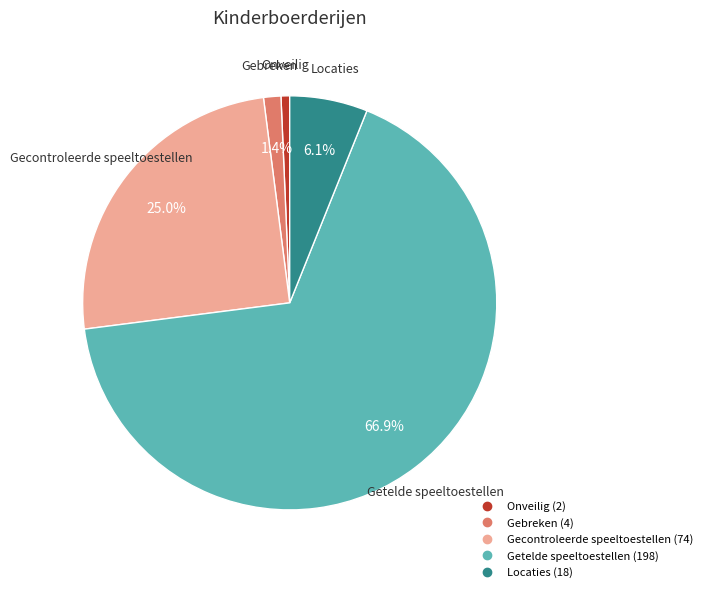

To the nearest percent, what is the combined percentage of Locaties and Onveilig?

7%